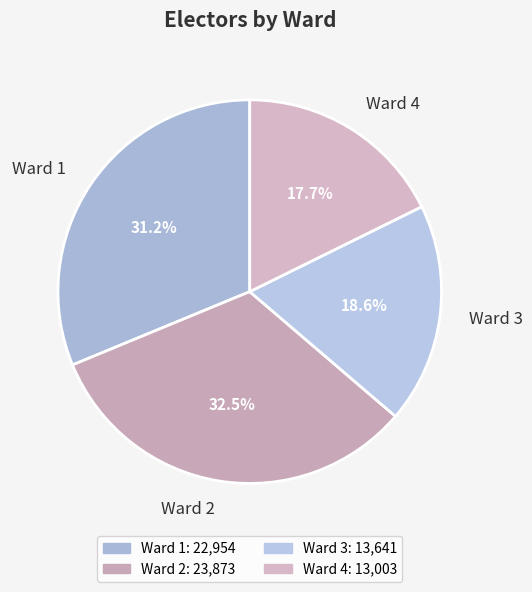

Which has a higher value, Ward 2 or Ward 4?

Ward 2